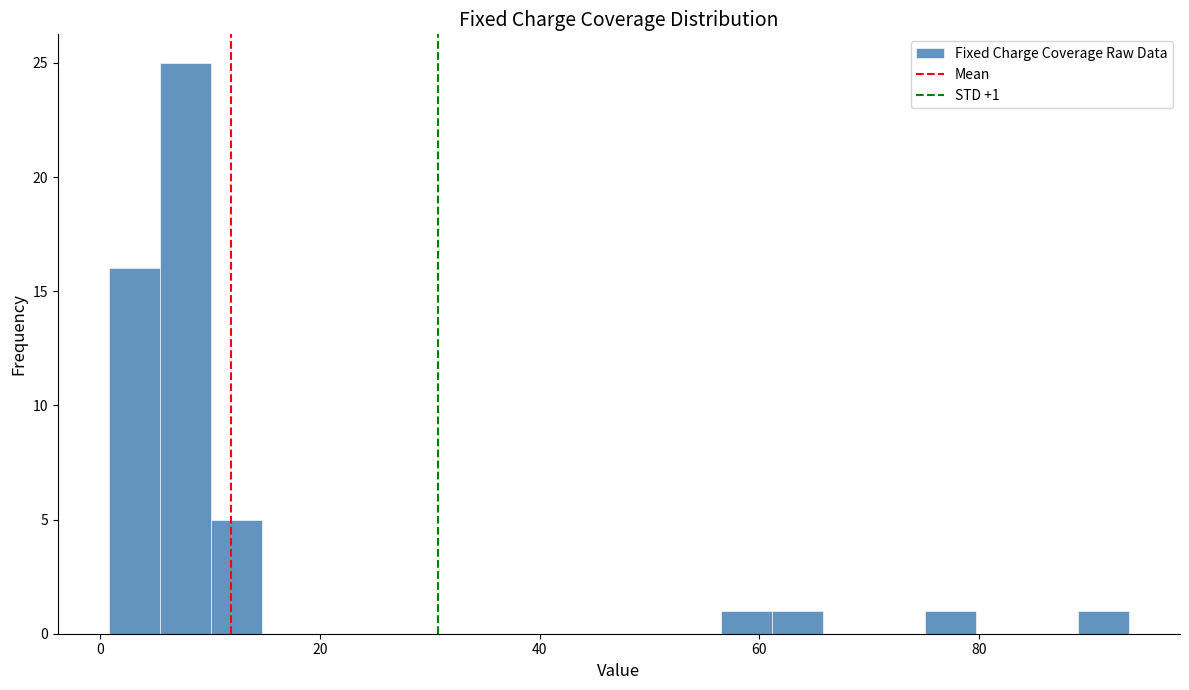

Around what value on the x-axis is the tallest bar? Give the approximate position of its centre, as read against the axis.

8